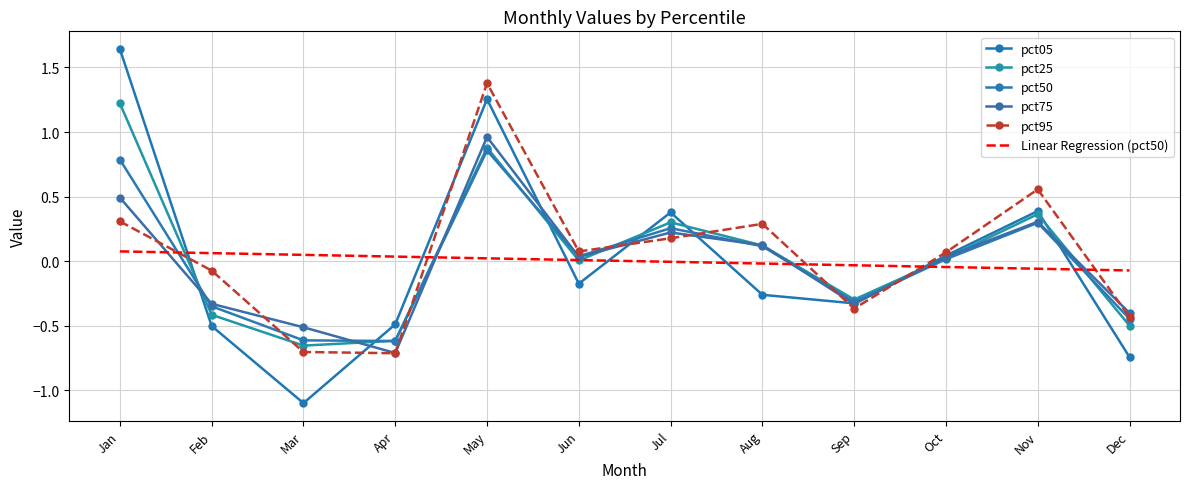

What is the value of the pct05 point at the 8th from the left?

-0.3